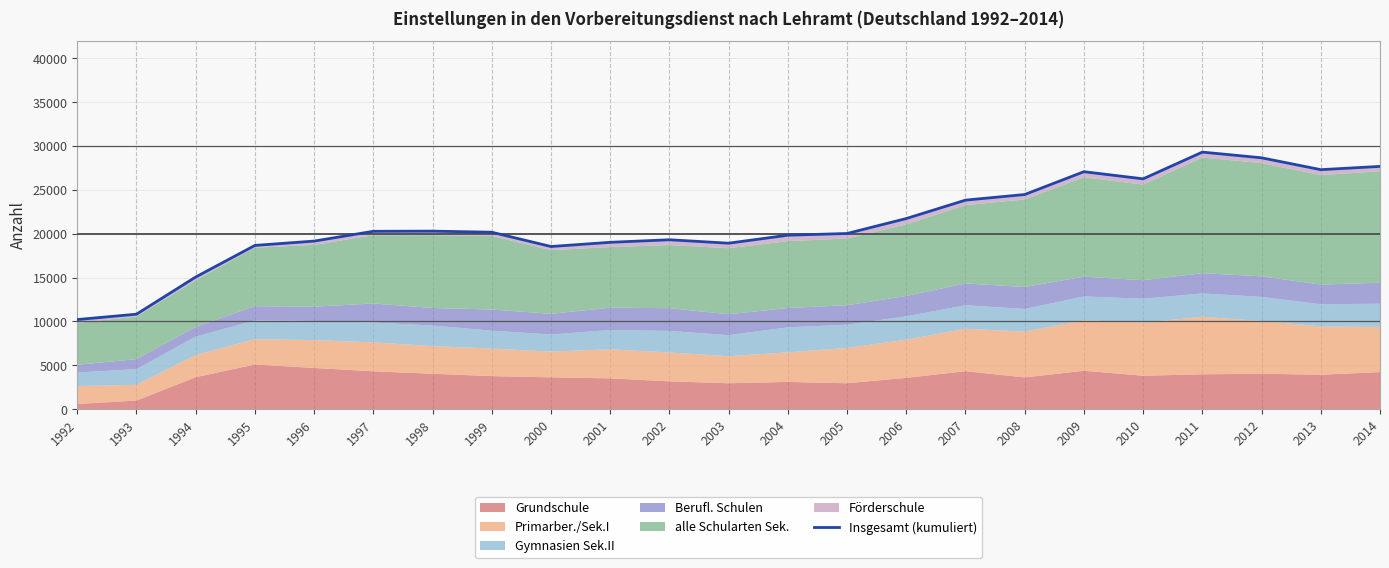

What is the value of the 4th point from the left?

18666